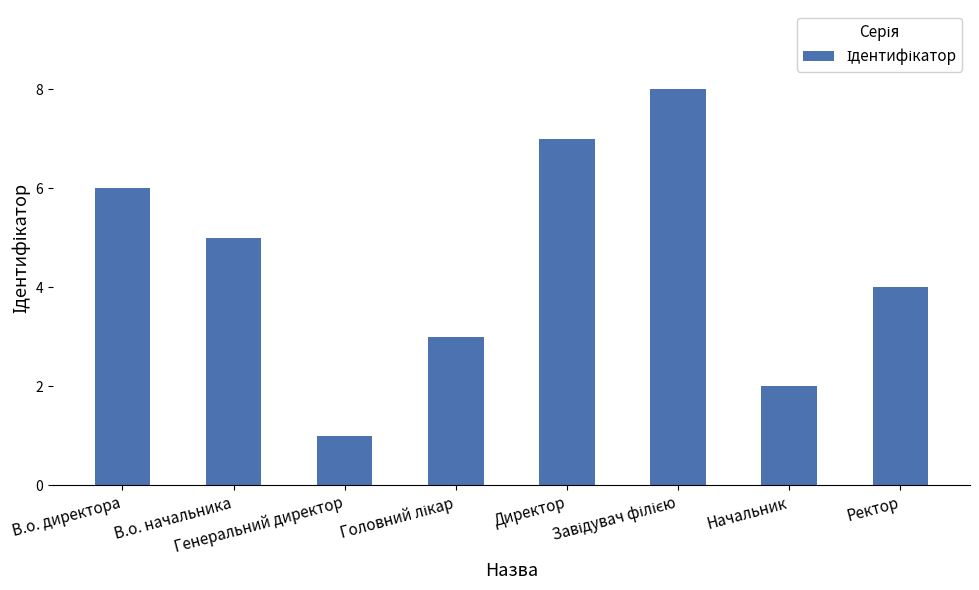

What is the difference between the second highest and minimum values?

6